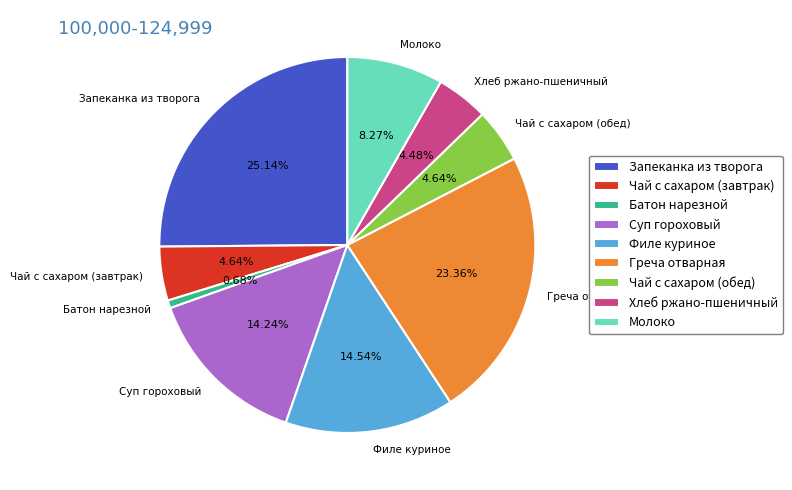

To the nearest percent, what is the combined percentage of Суп гороховый and Филе куриное?

29%